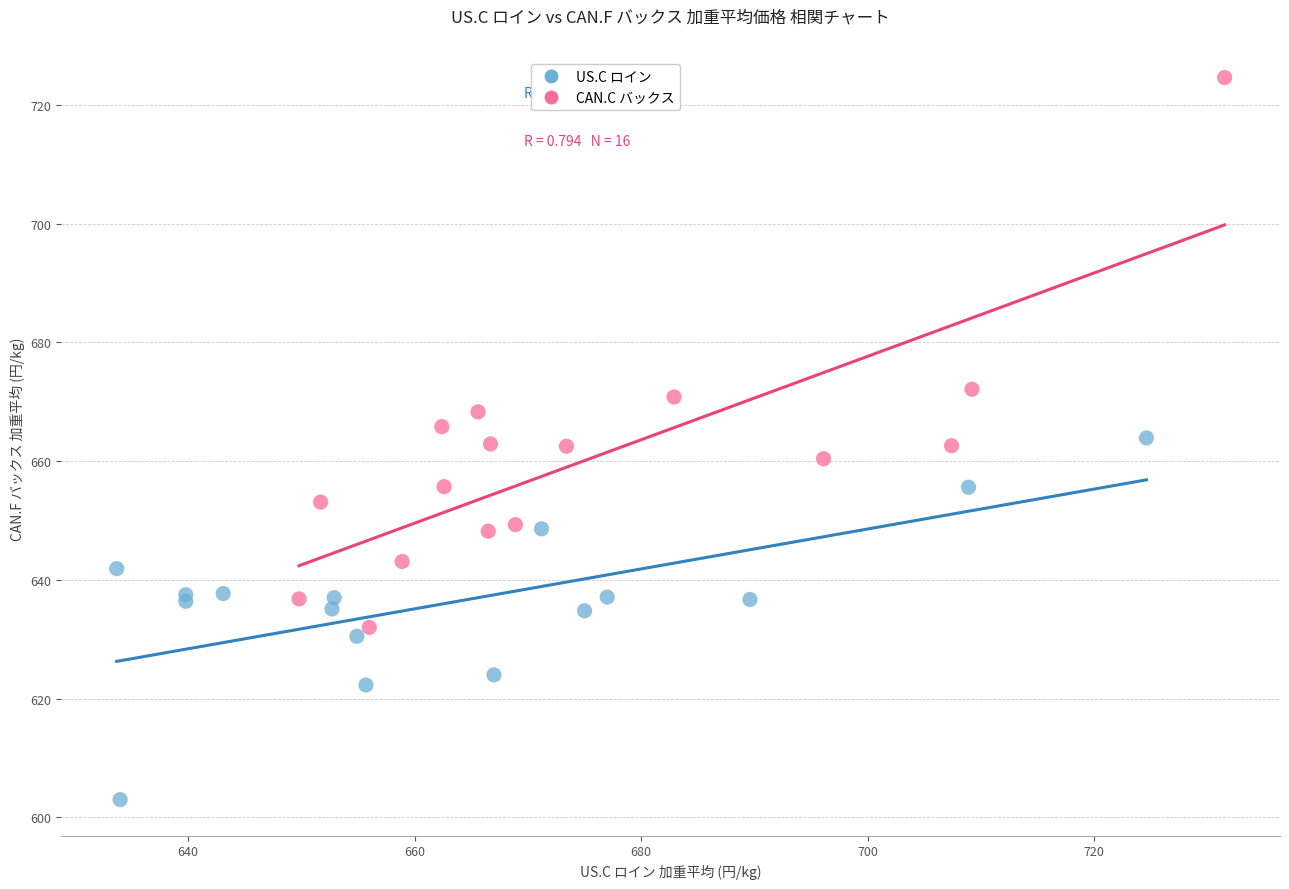

Which series has the largest Y range (max minus min)?

CAN.C バックス